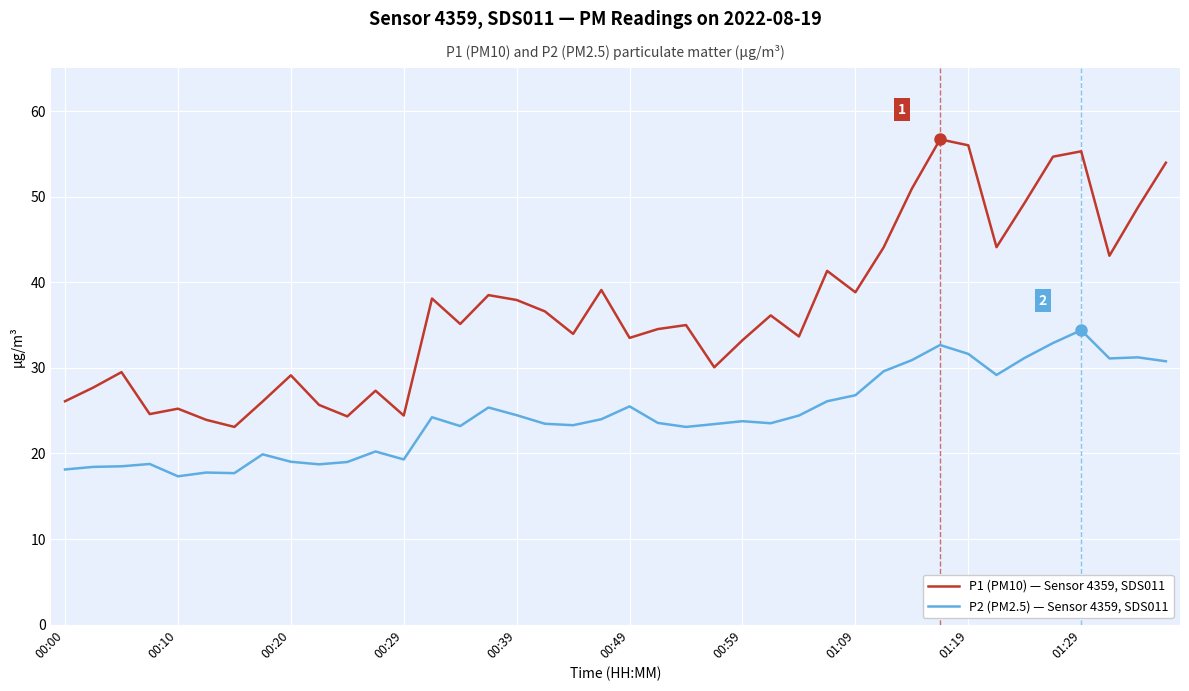

Which series has the largest total across all categories?

P1 (PM10) — Sensor 4359, SDS011